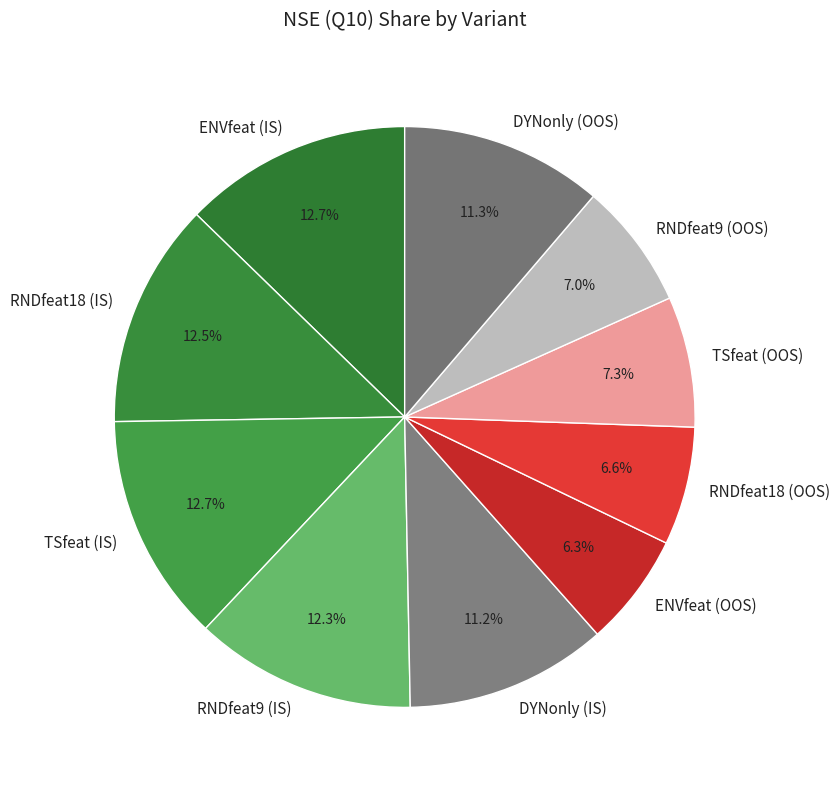

How much of the chart is everything except RNDfeat9 (IS)?

87.7%